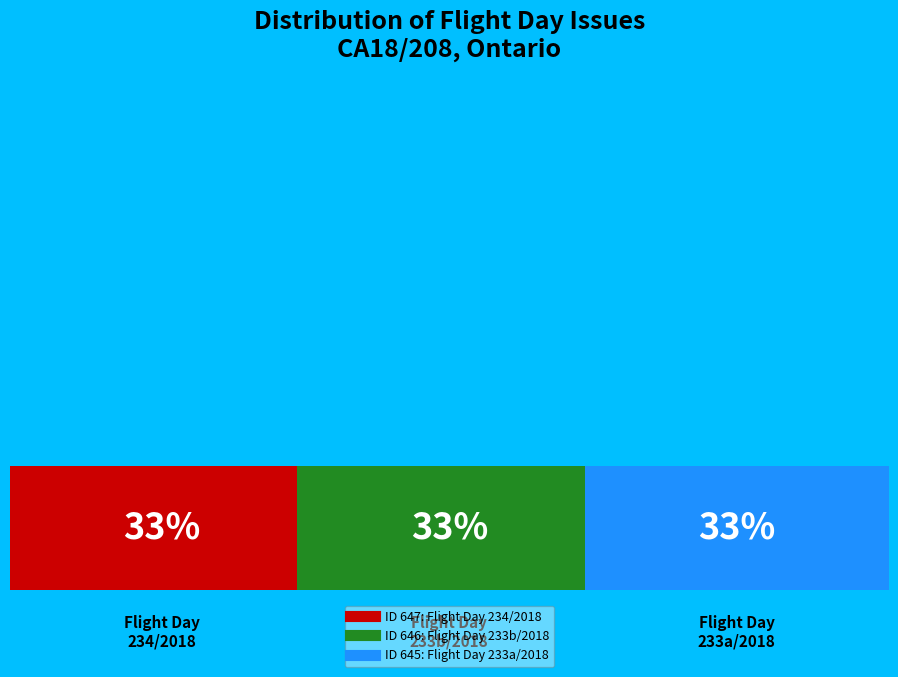

Rank the categories by value from highest to lowest.

CA18/208, flight day 234/2018, Ontario, CA18/208, flight day 233b/2018, Ontario, CA18/208, flight day 233a/2018, Ontario